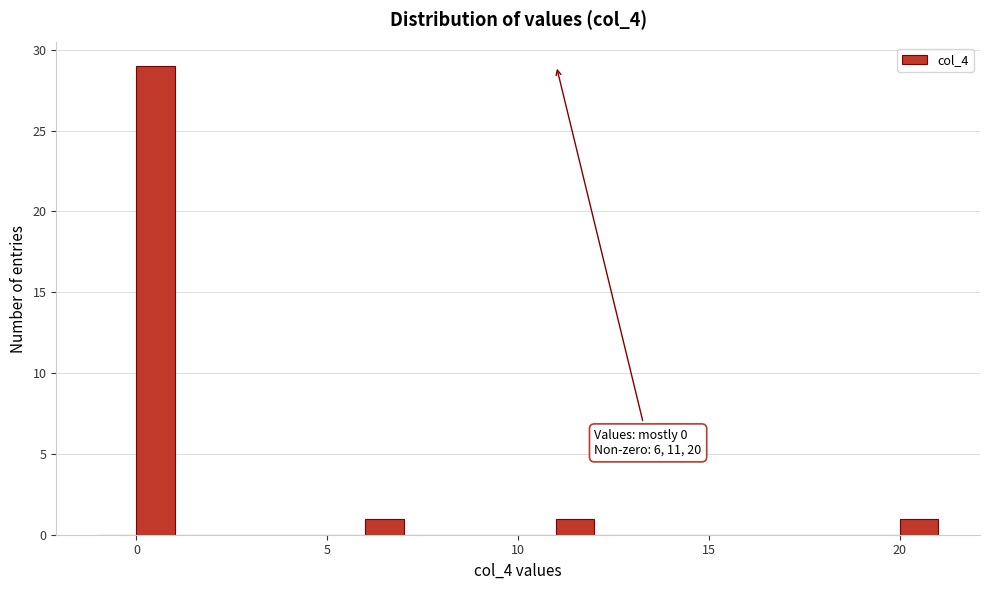

Around what value on the x-axis is the tallest bar? Give the approximate position of its centre, as read against the axis.

0.5